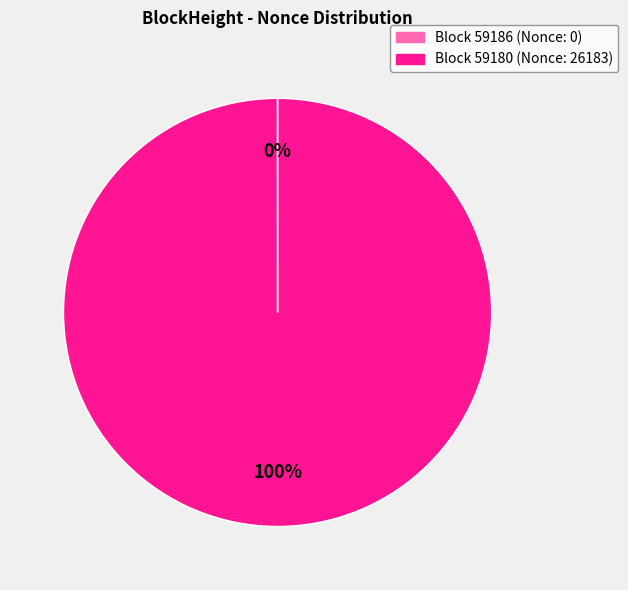

To the nearest percent, what is the average slice percentage?

50%